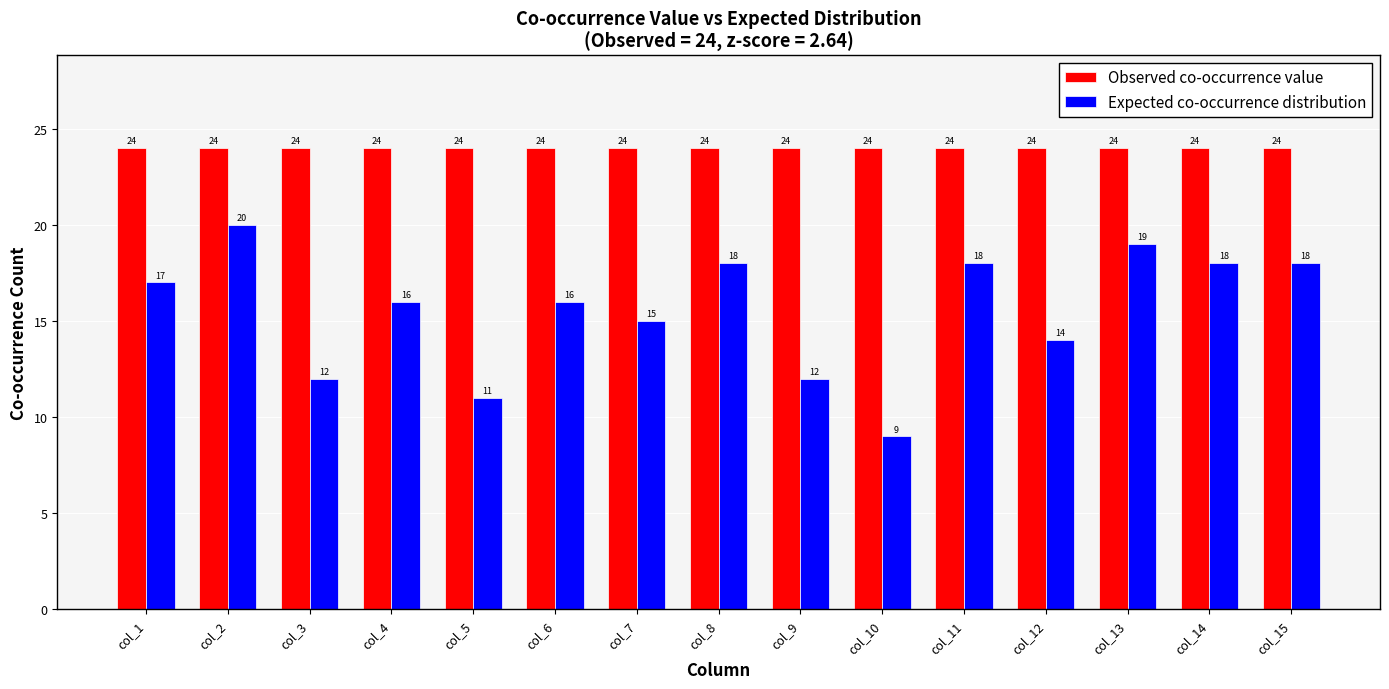

What is the highest value of the Observed co-occurrence value series?

24